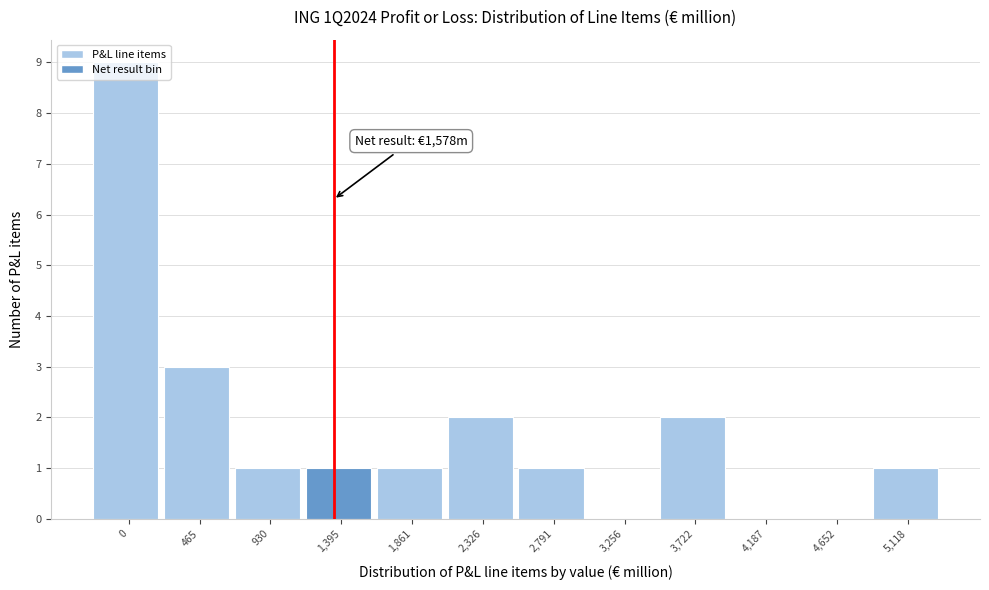

At which label is the value closest to 4?

465